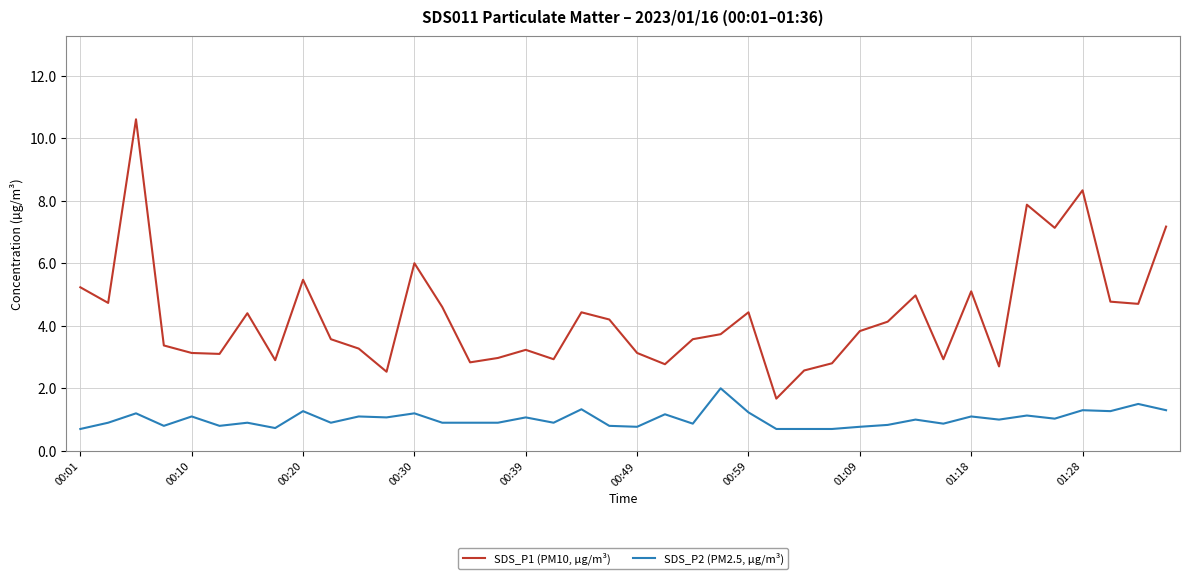

What is the difference between the maximum and minimum values in the SDS_P1 (PM10, µg/m³) series?

8.9